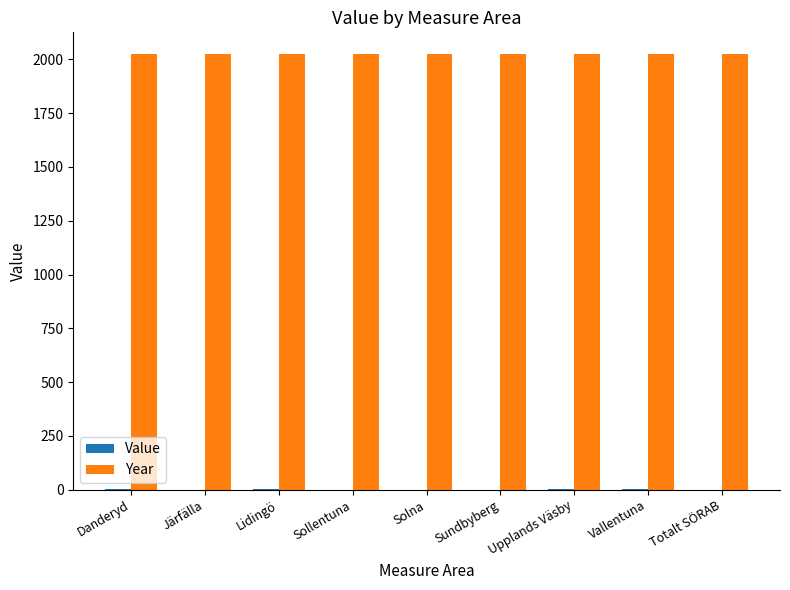

Is it true that Year equals 3004.4 at Danderyd?

False